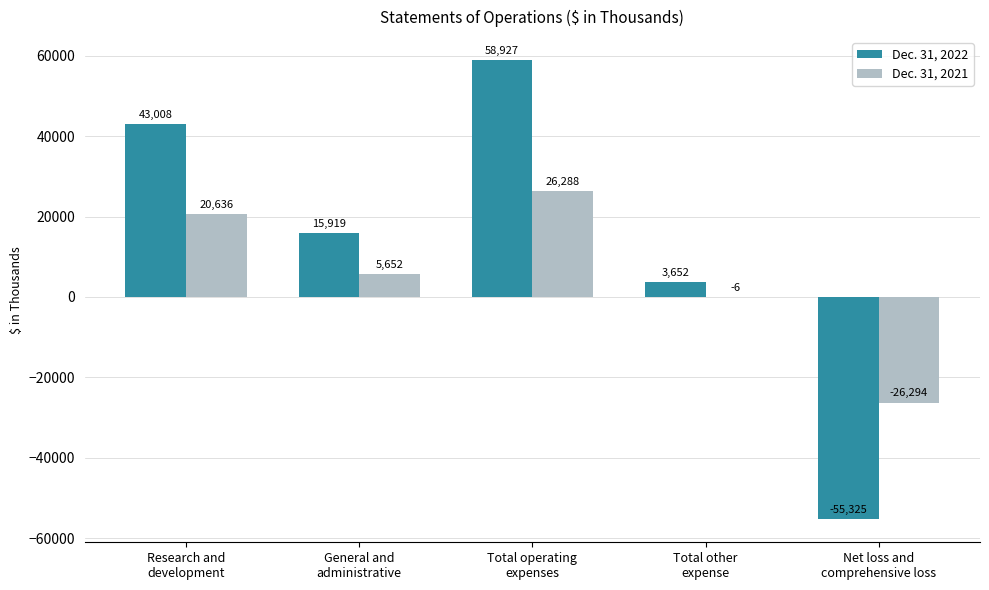

Is it true that Dec. 31, 2022 equals 14338 at Research and
development?

False